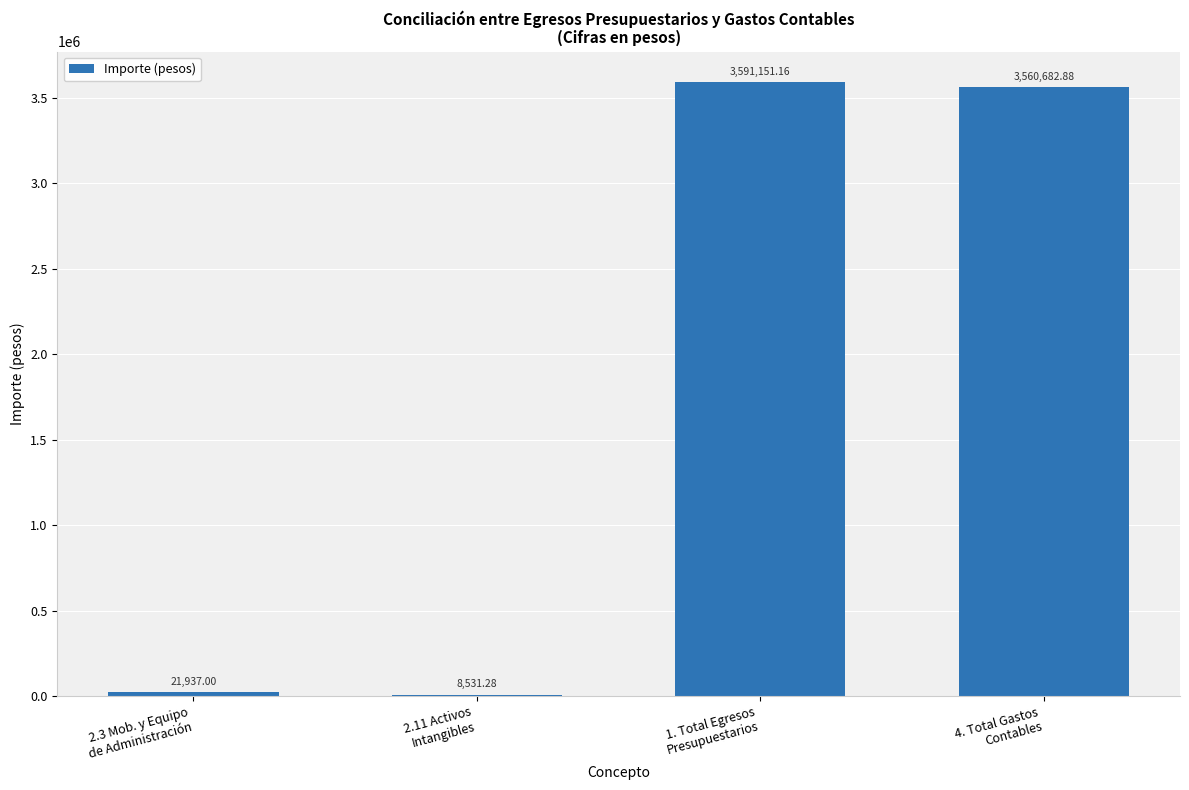

At which label does the data first exceed 3560682?

1. Total Egresos
Presupuestarios